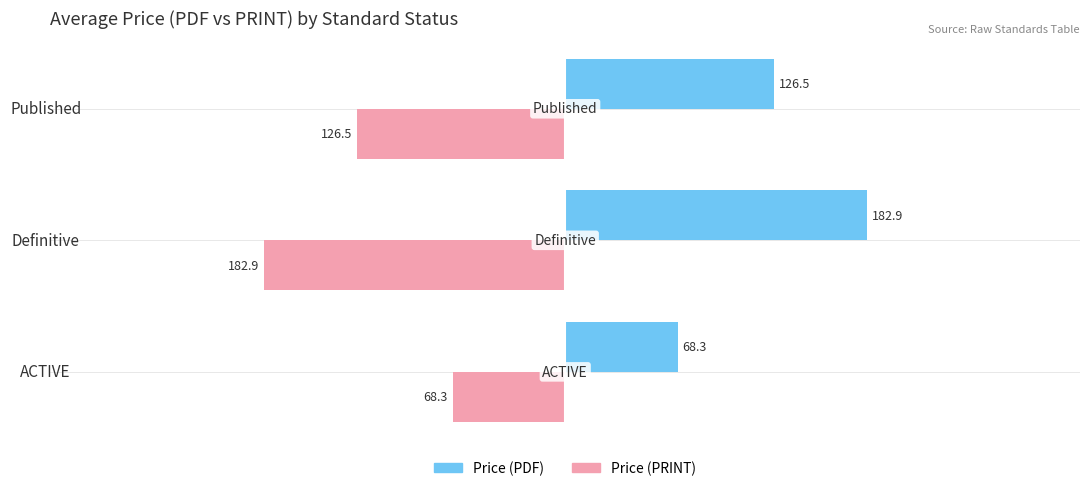

At which category does the chart reach its peak across all series?

Definitive